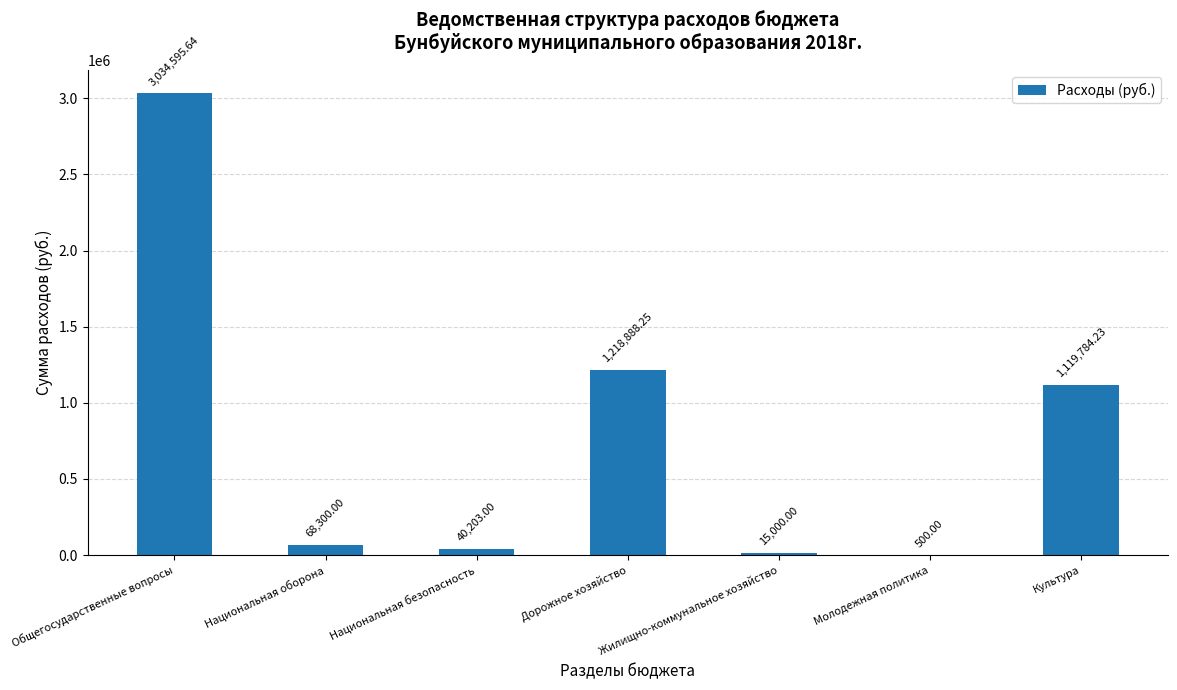

Between Молодежная политика and Национальная оборона, which is larger?

Национальная оборона